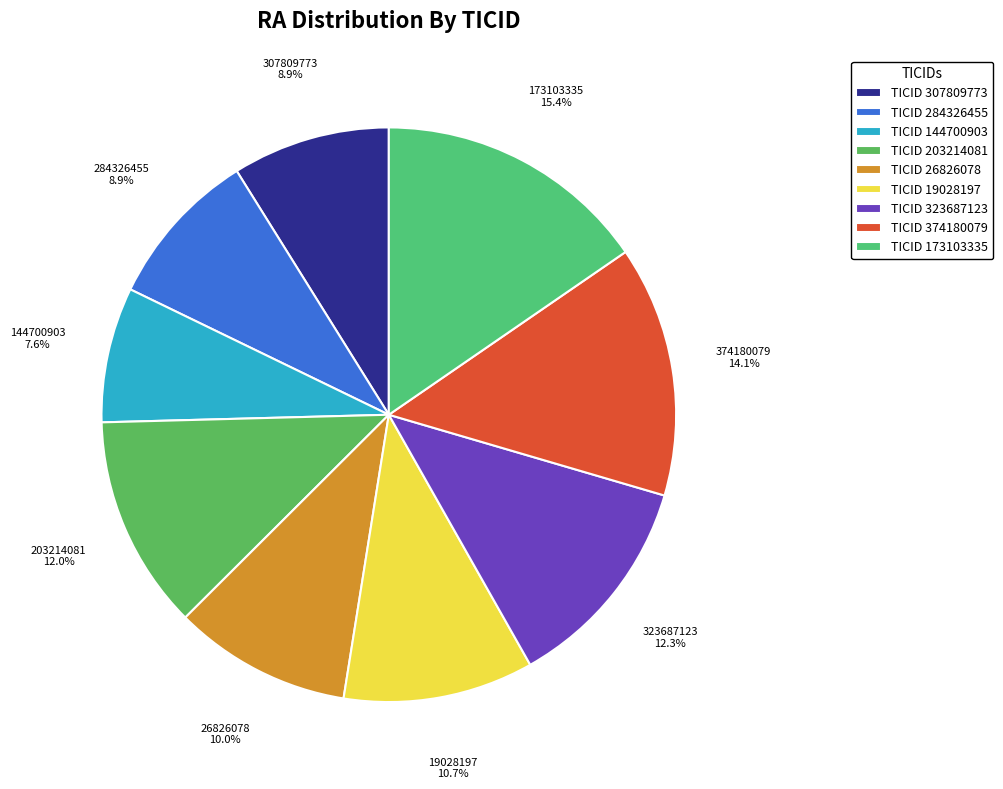

What percentage do 173103335 and 374180079 together represent?

29.5%